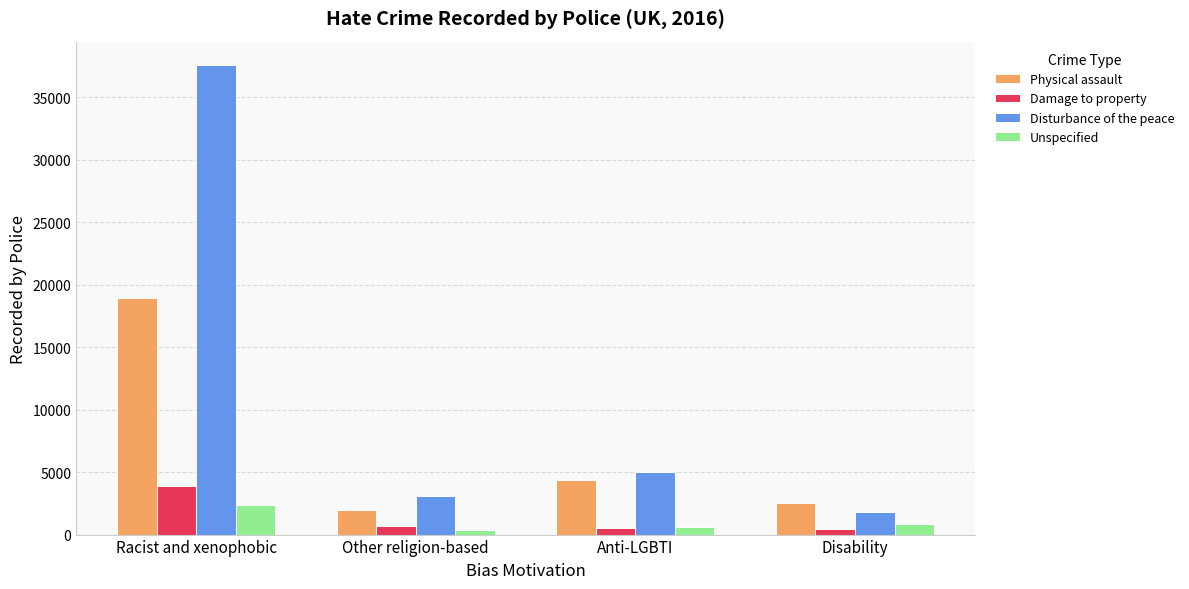

List the labels in order of Disturbance of the peace value, largest first.

Racist and xenophobic, Anti-LGBTI, Other religion-based, Disability